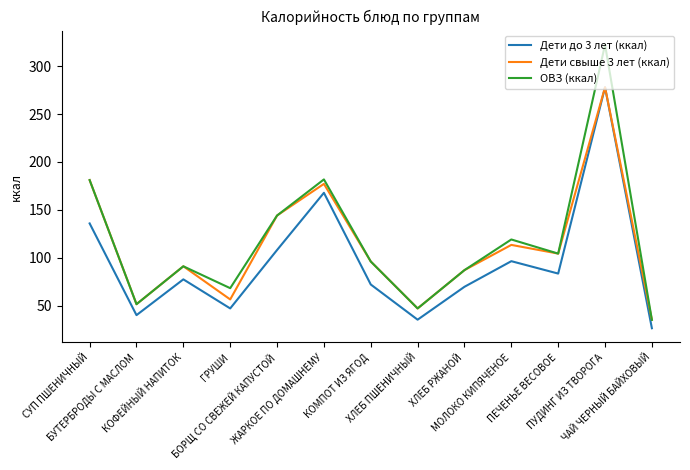

Which series has the largest range (max minus min)?

ОВЗ (ккал)